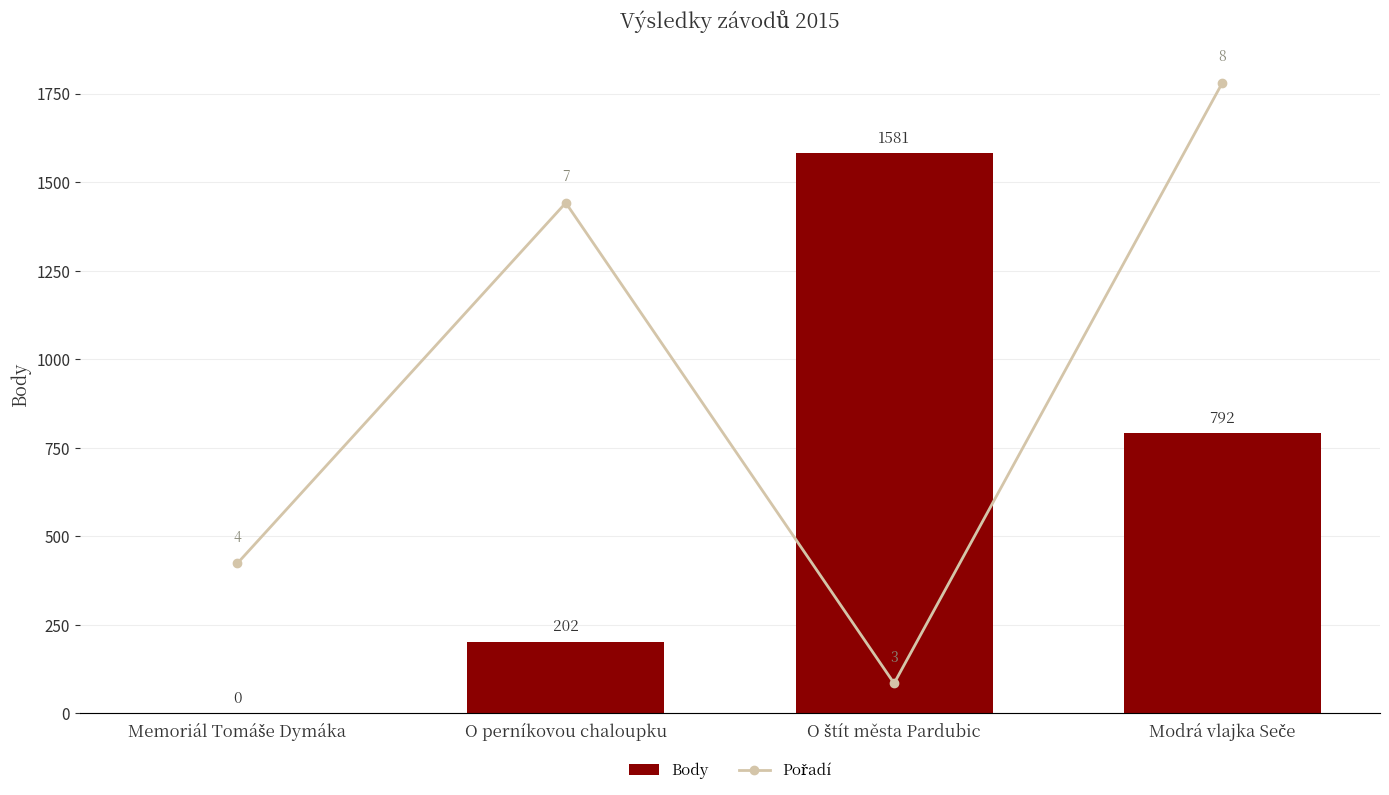

What is the maximum value for Body?

1581